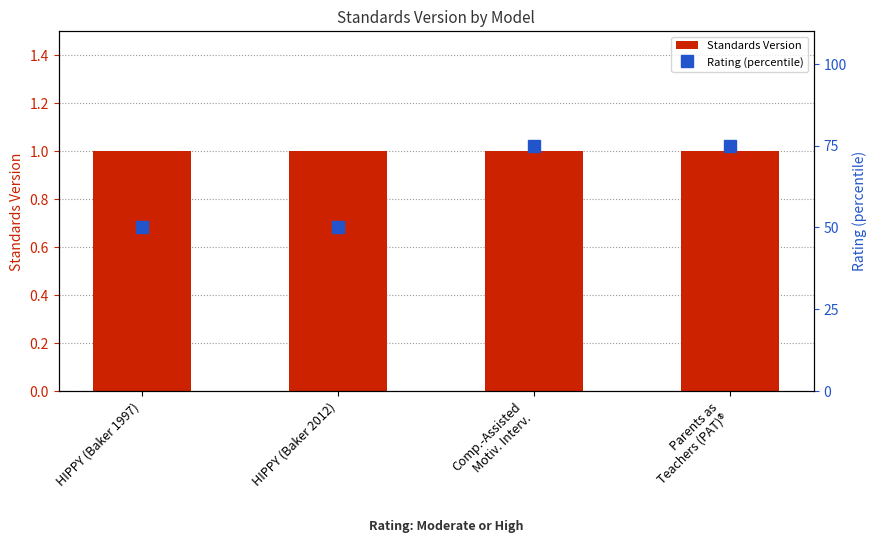

Rank the series at HIPPY (Baker 1997) from lowest to highest value.

Standards Version, Rating (percentile)